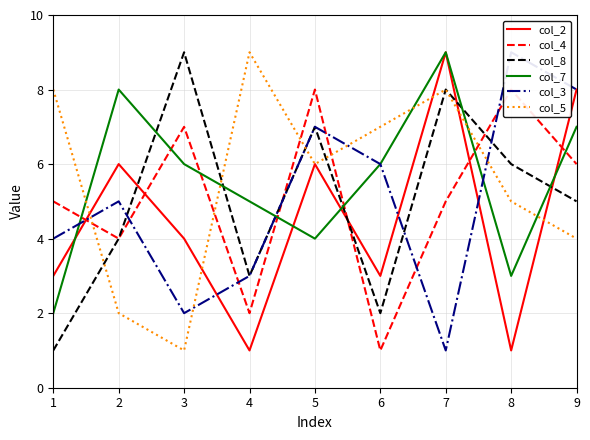

Rank the categories by col_7 value from lowest to highest.

1, 8, 5, 4, 3, 6, 9, 2, 7